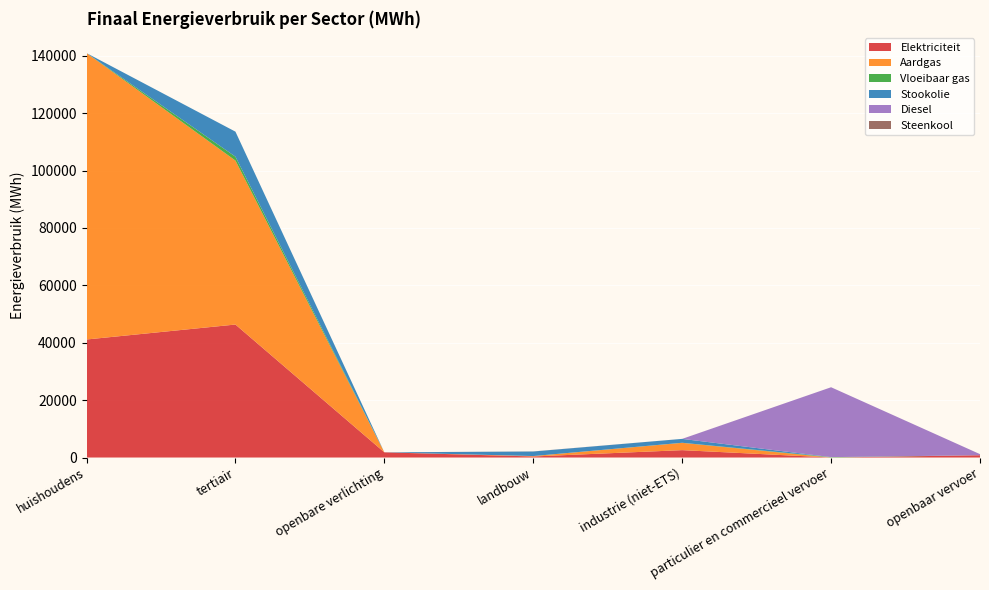

Reading left to right, list all the values displayed in this chart.

Elektriciteit: 41125.2	46334.9	1807.9	369.3	2571.6	0.3	798.8
Aardgas: 99794.0	57132.2	0.0	140.7	2534.9	1.3	0.0
Vloeibaar gas: 0.0	1354.8	0.0	3.9	36.3	131.3	0.0
Stookolie: 0.0	8719.8	0.0	1580.8	1350.2	0.0	0.0
Diesel: 0.0	0.0	0.0	0.0	0.0	24353.4	379.7
Steenkool: 0.0	0.0	0.0	33.0	5.7	0.0	0.0